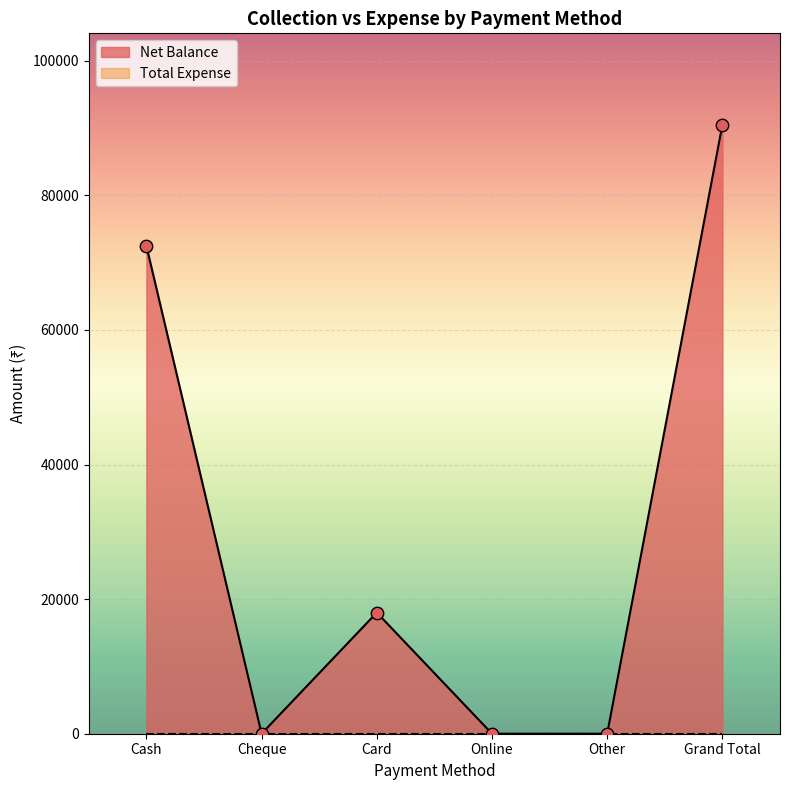

Between Grand Total and Online, which is larger?

Grand Total